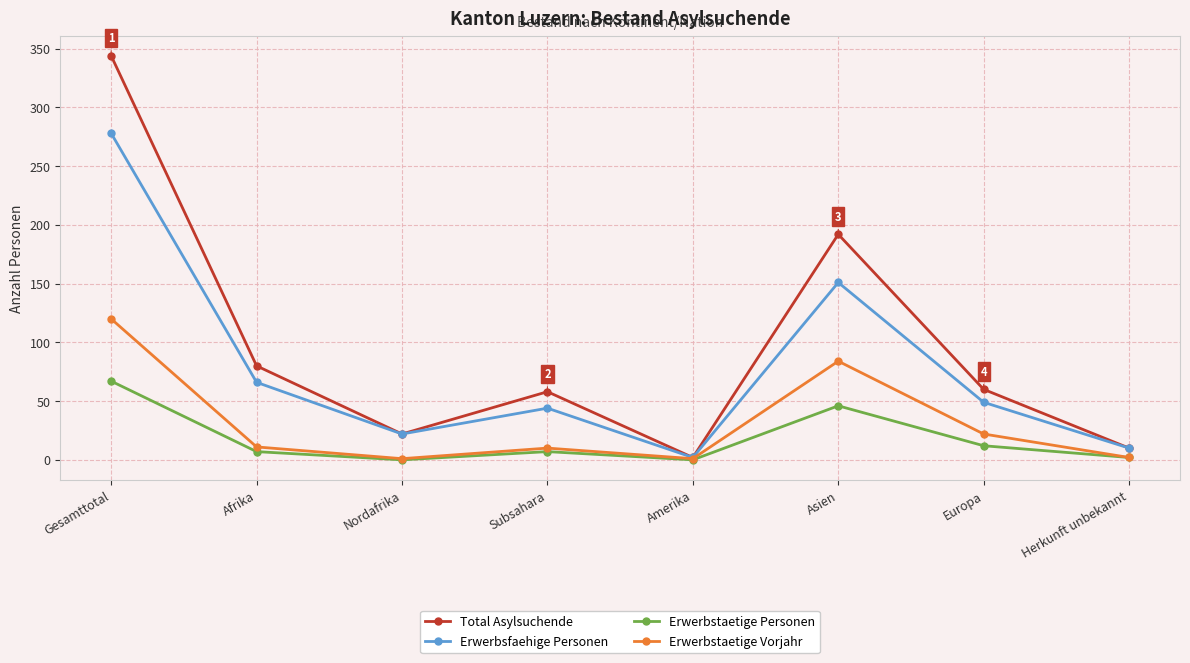

Is this an area chart (filled region under the line)?

No